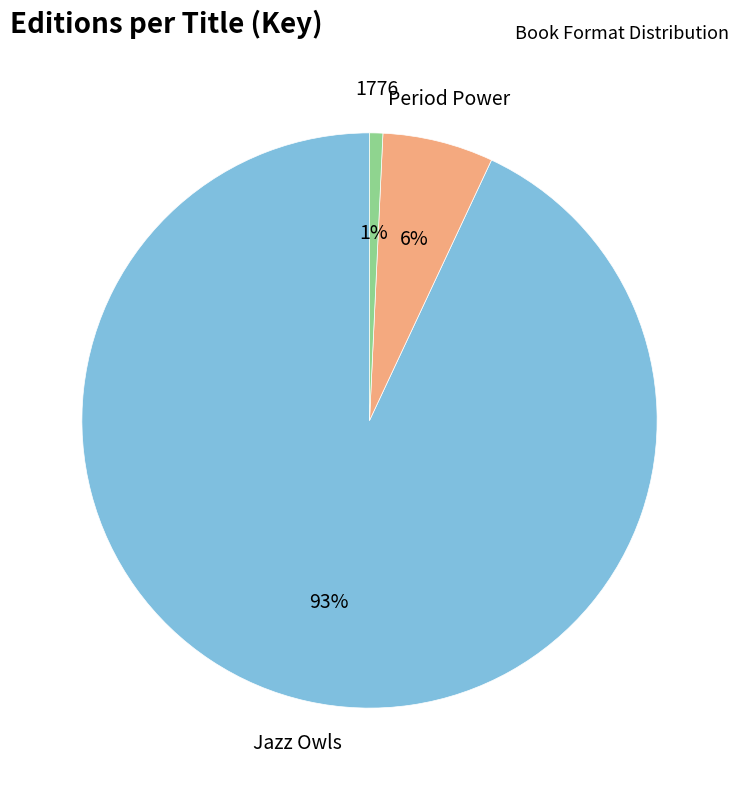

Does any single category account for the majority?

Yes